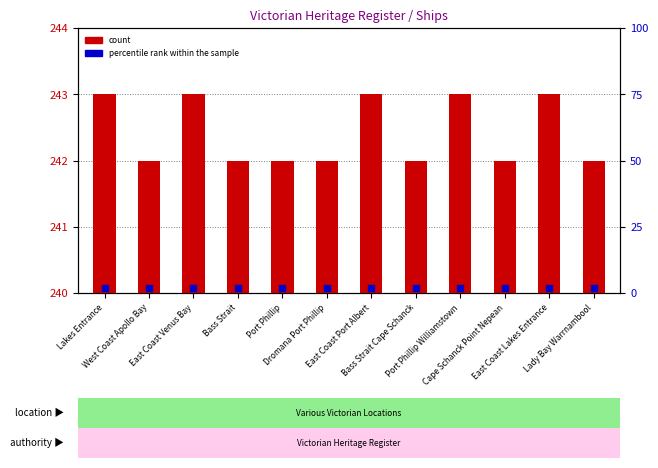

Which series reaches the maximum Y coordinate?

count